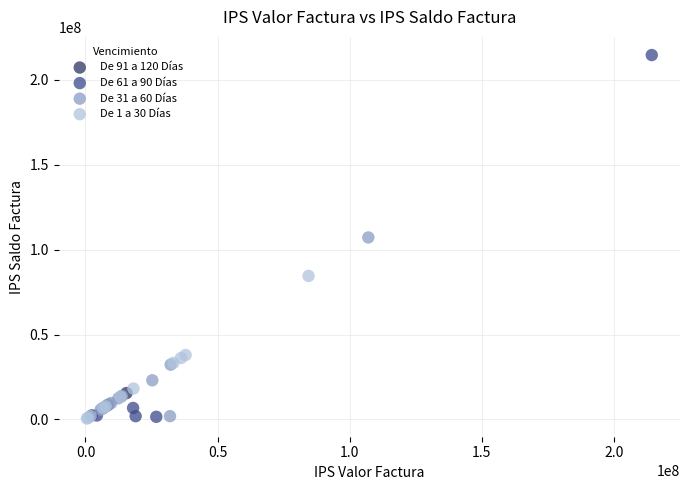

What are all the series names shown in the legend?

De 91 a 120 Días, De 61 a 90 Días, De 31 a 60 Días, De 1 a 30 Días